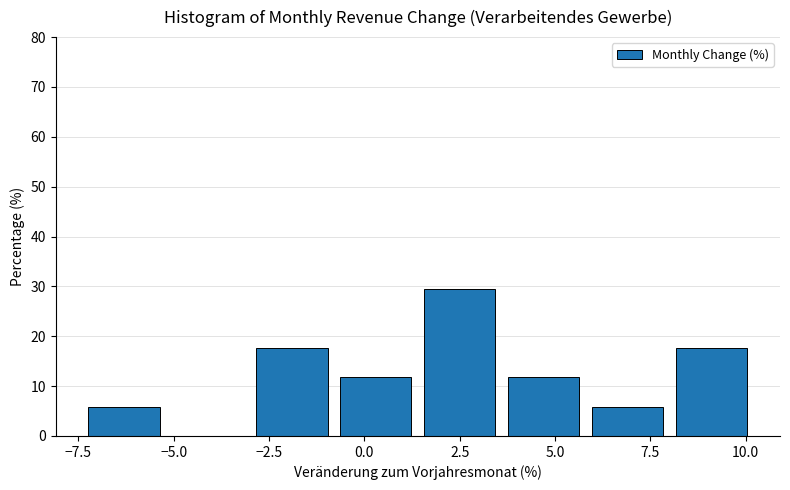

How tall is the bar that spans 5.8 to 8.0 on the x-axis? Neither the bar edges nor the heights are printed on the chart, so give them approximately, as read against the axes.

6